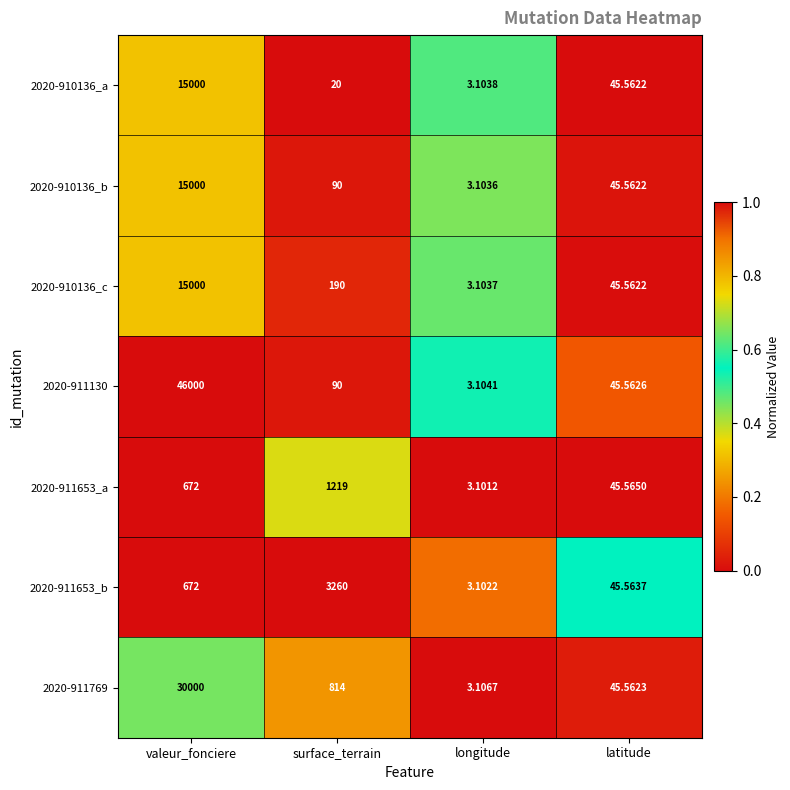

Which series has the widest spread of values?

2020-911130